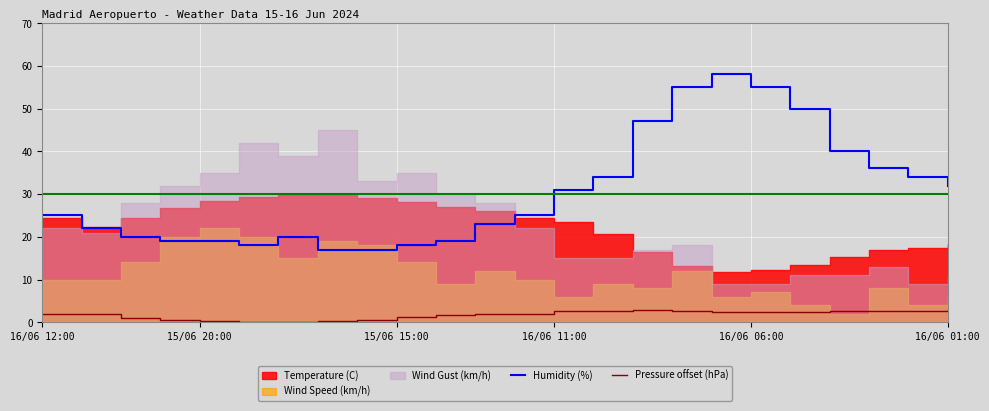

What is the label of the 7th point from the right?

17